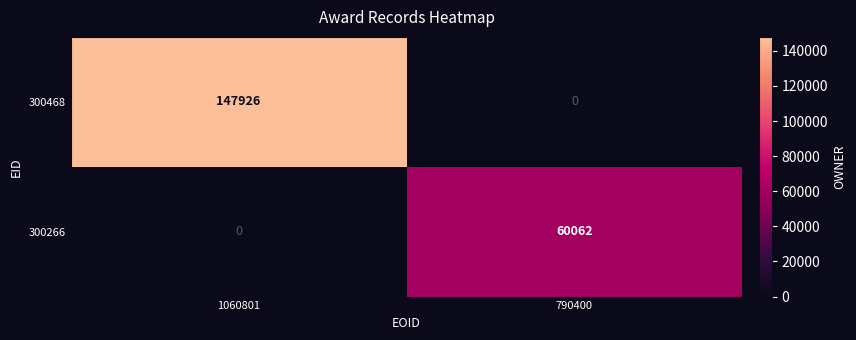

How many series are shown in this chart?

2